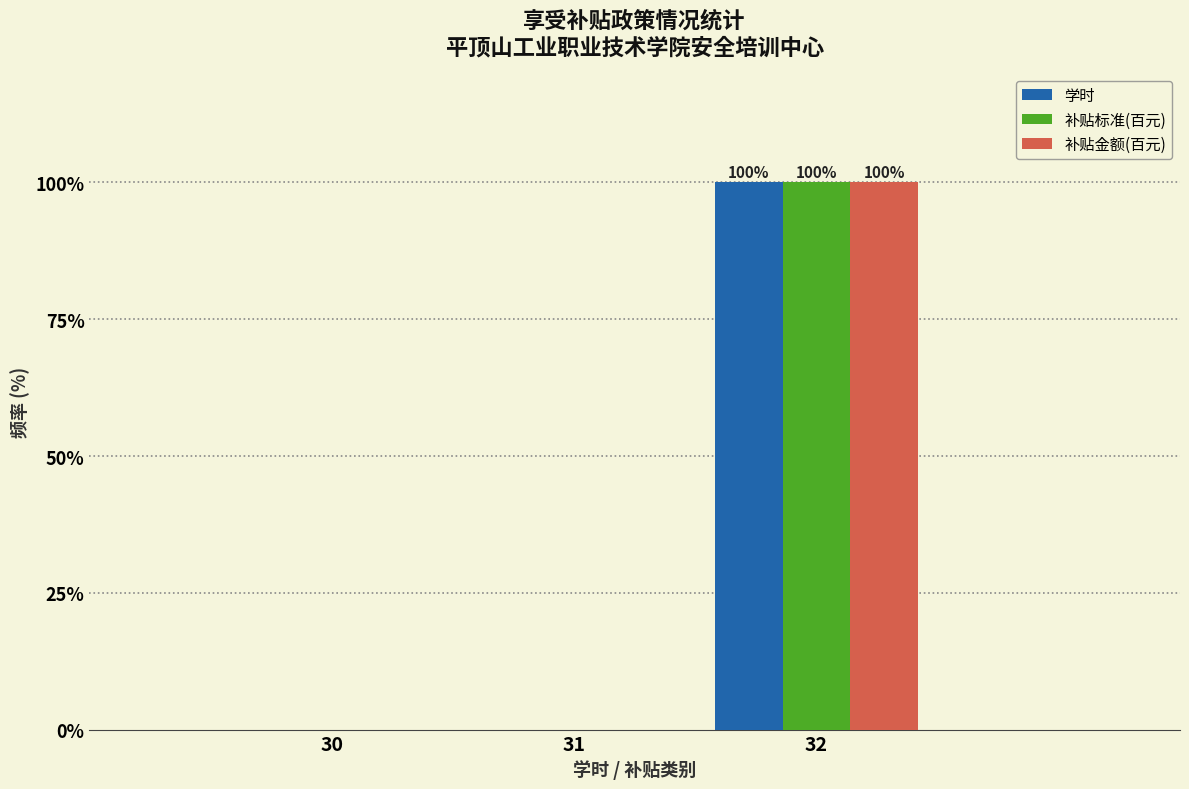

Reading right to left, transcribe all the data shown in this chart.

学时: 32=100	31=0	30=0
补贴标准(百元): 32=100	31=0	30=0
补贴金额(百元): 32=100	31=0	30=0